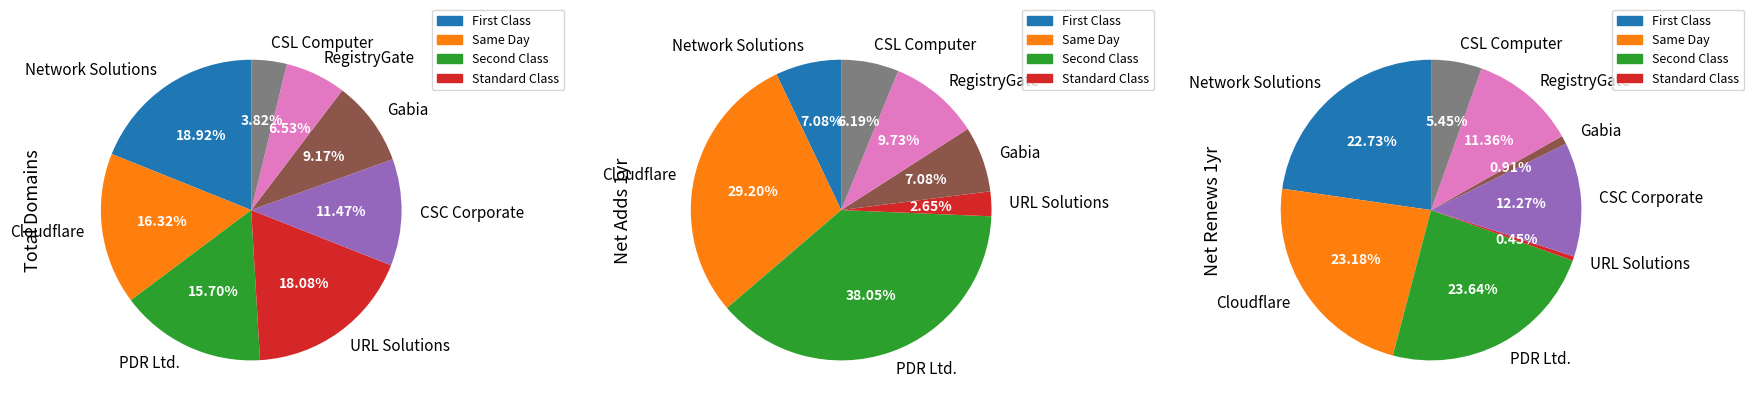

How many segments does this pie chart have?

8